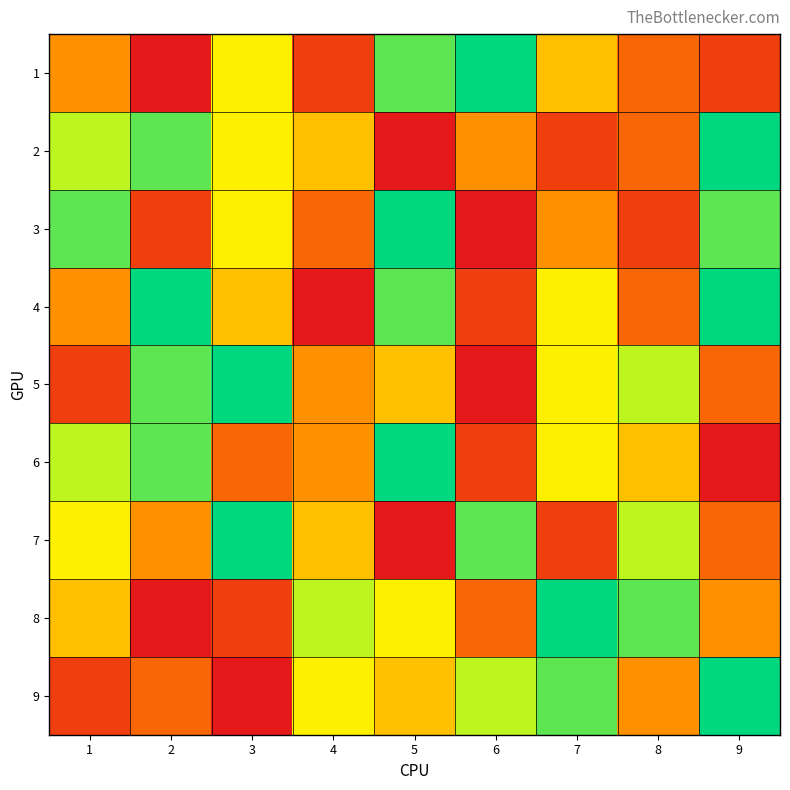

Which label corresponds to the smallest value in the chart?

2